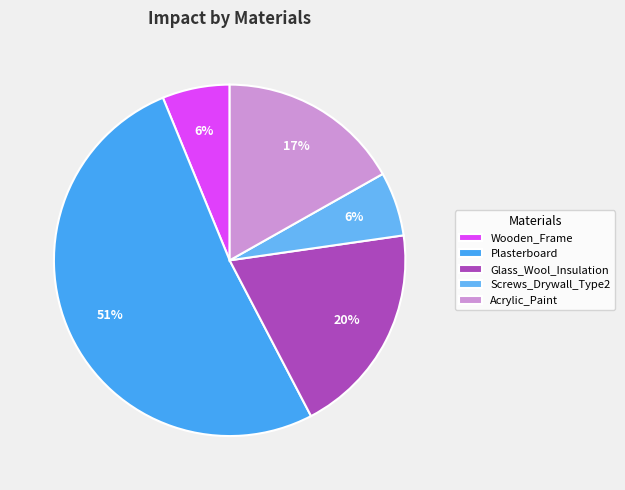

To the nearest percent, what is the combined percentage of Acrylic_Paint and Wooden_Frame?

23%